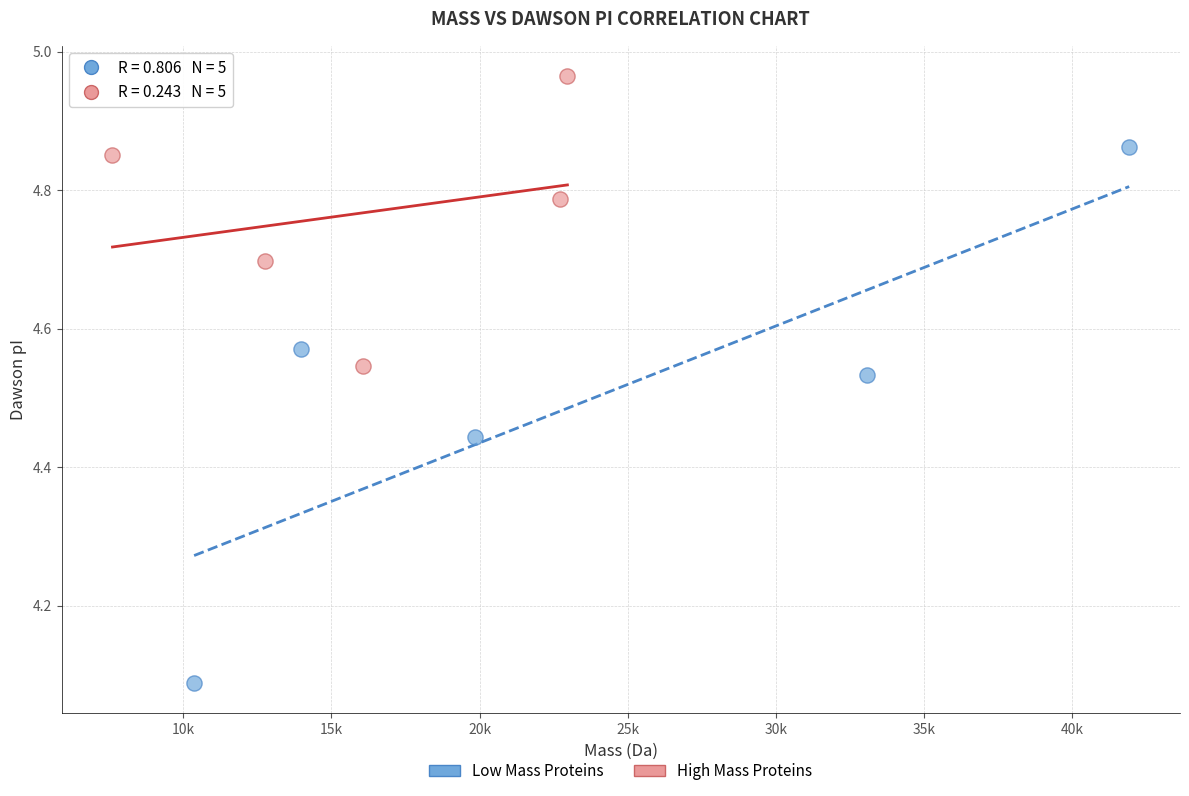

Which series reaches the minimum Y coordinate?

Low Mass Proteins